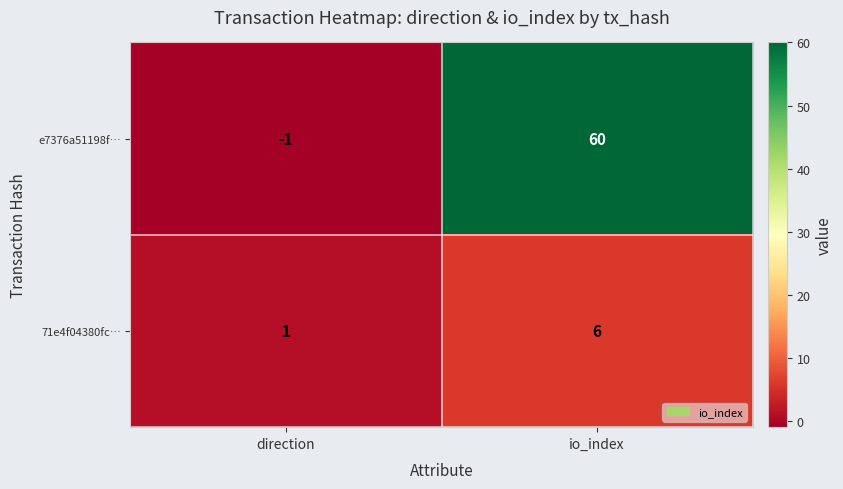

What is the spread (max minus min) of values at io_index?

54